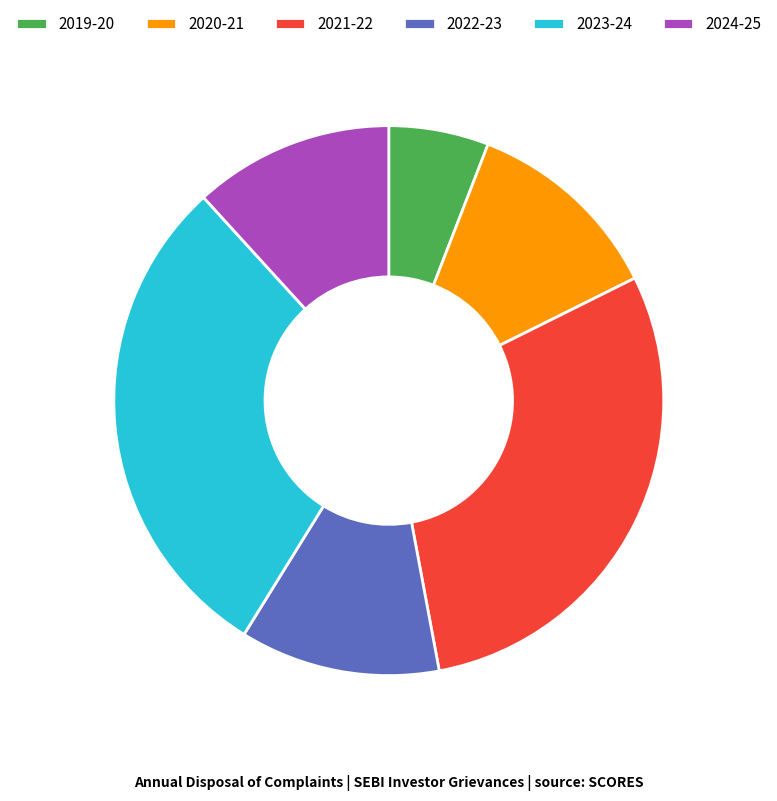

The 2023-24 slice represents 29% of the pie. True or false?

True